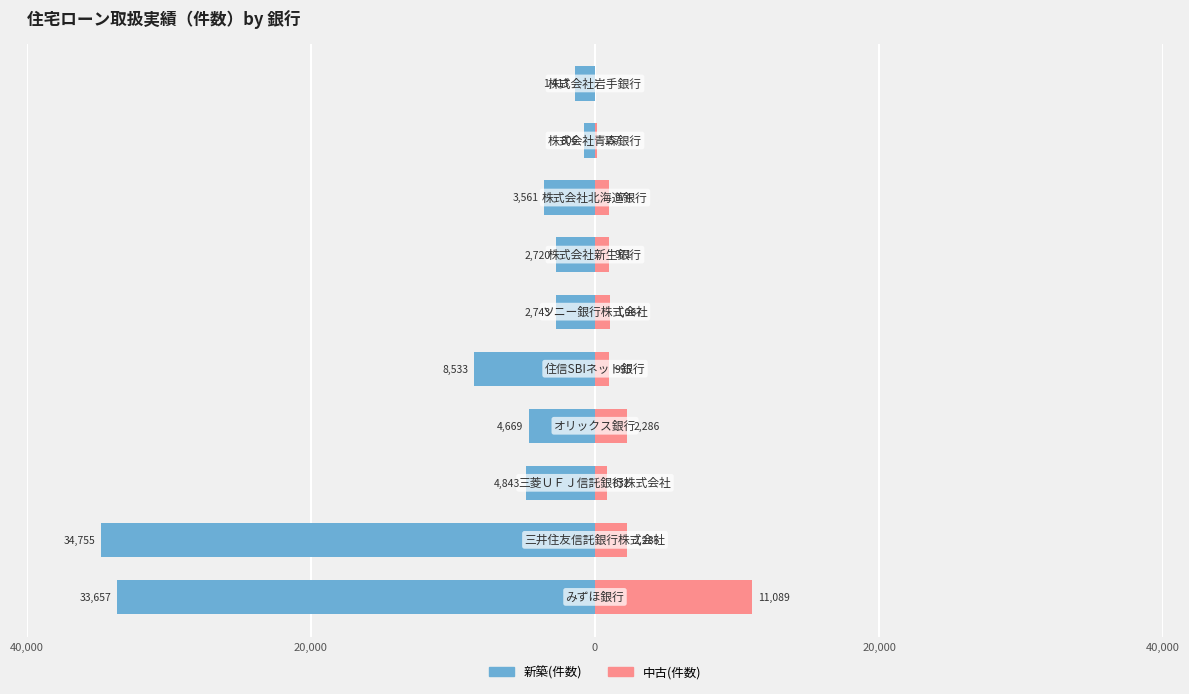

Reading left to right, list all the values displayed in this chart.

新築(件数): -33657	-34755	-4843	-4669	-8533	-2743	-2720	-3561	-806	-1413
中古(件数): 11089	2285	832	2286	995	1067	971	974	157	0